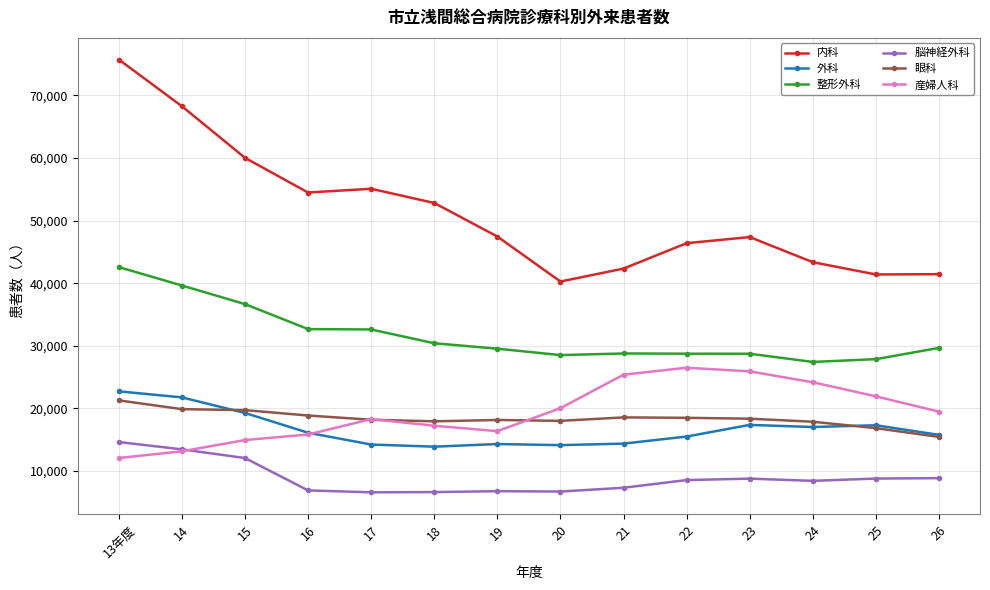

True or false: 産婦人科 and 外科 cross at least once.

True